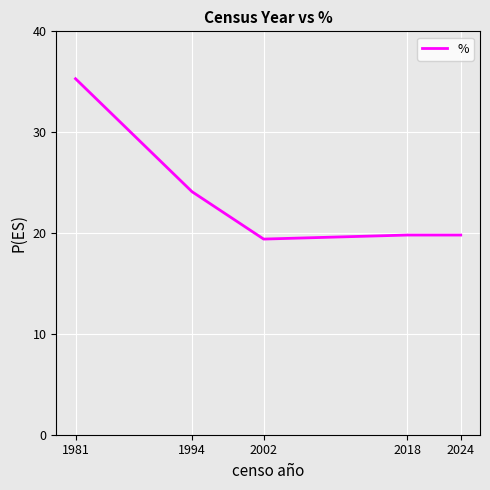

True or false: there are more than 1 points higher than both neighbors.

False